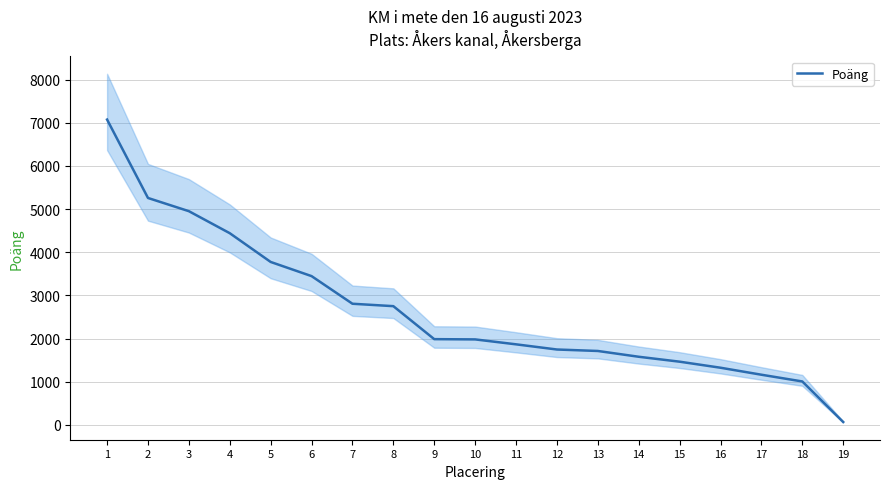

What value does the data have at 4?

4442